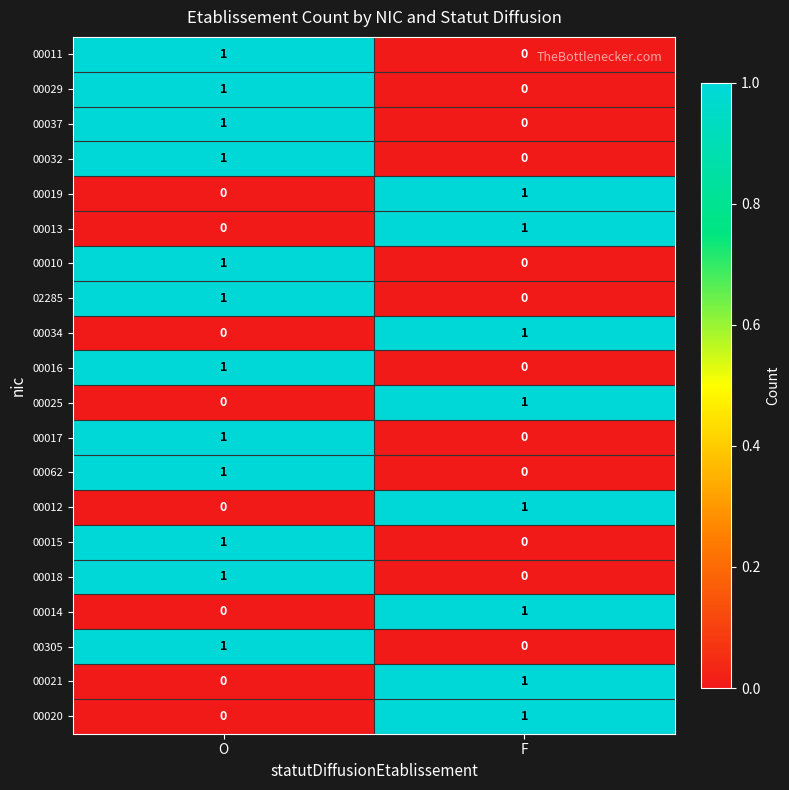

True or false: 00011 has a value of 1 at O.

True